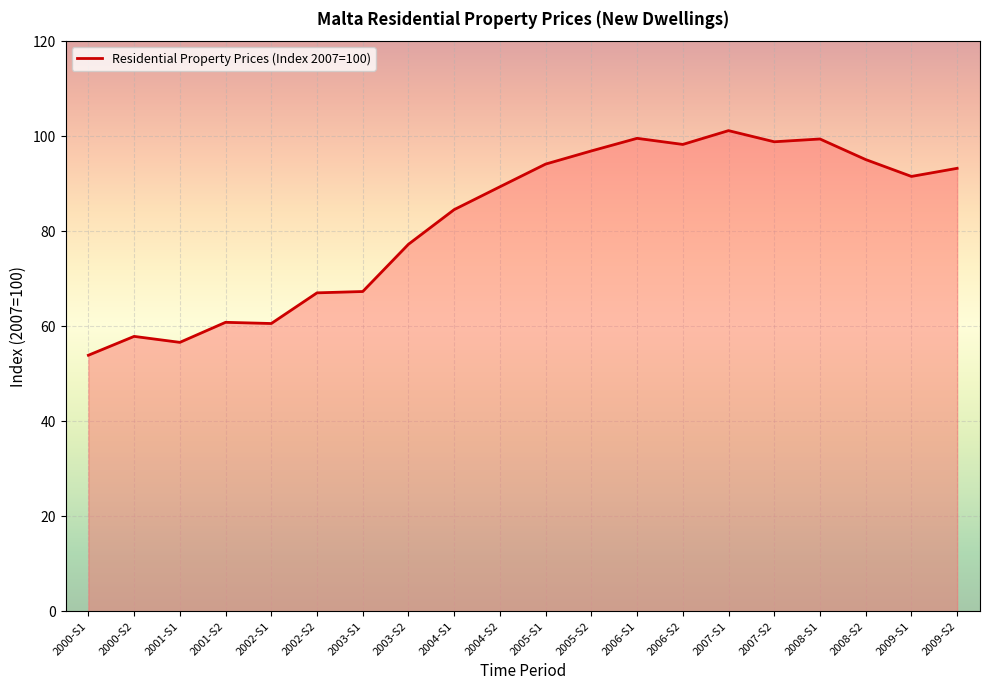

Count the number of values greater than 91.

10